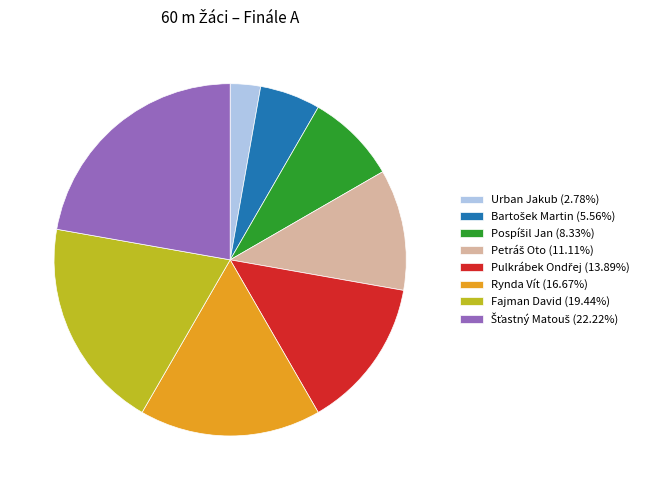

Does Rynda Vít (16.67%) account for over 50% of the chart?

No